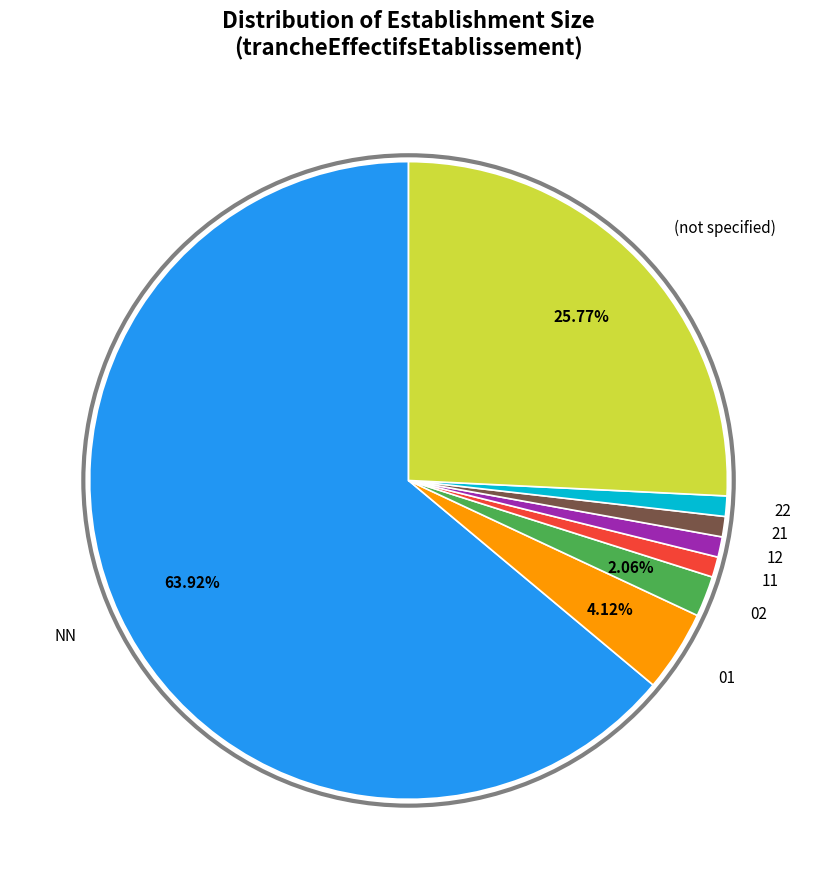

Is there a majority slice in this chart?

Yes